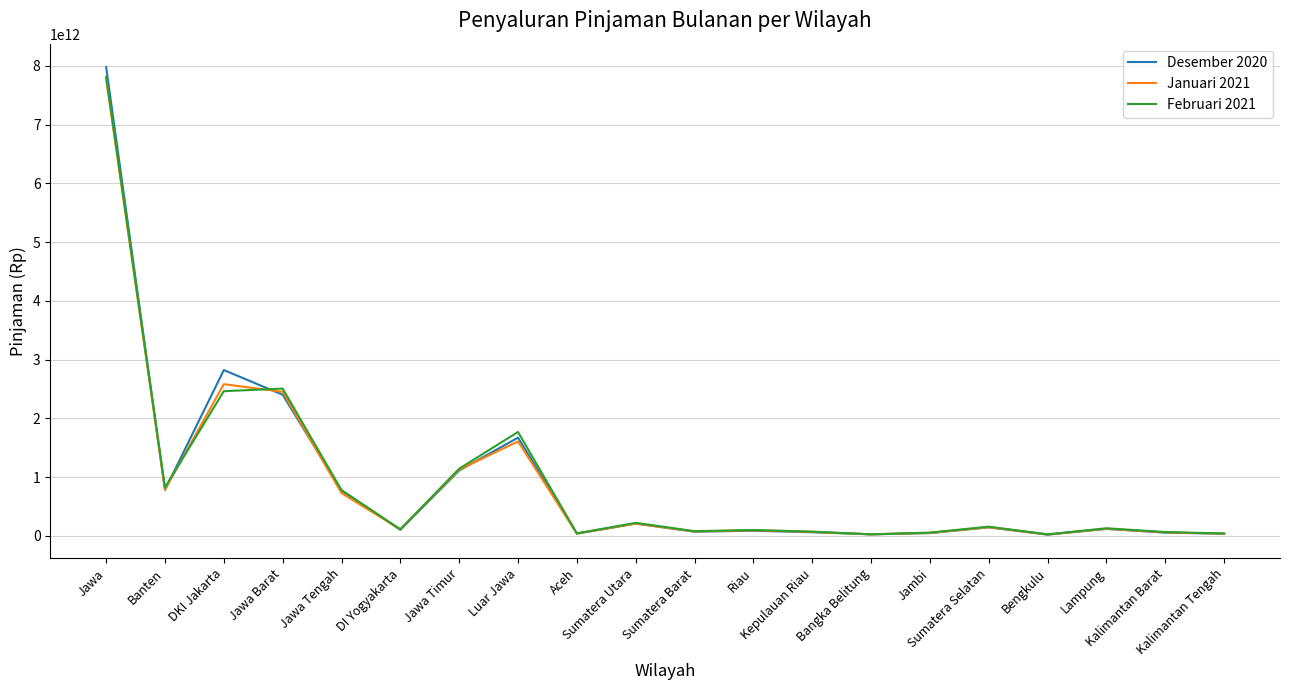

What are all the series names shown in the legend?

Desember 2020, Januari 2021, Februari 2021